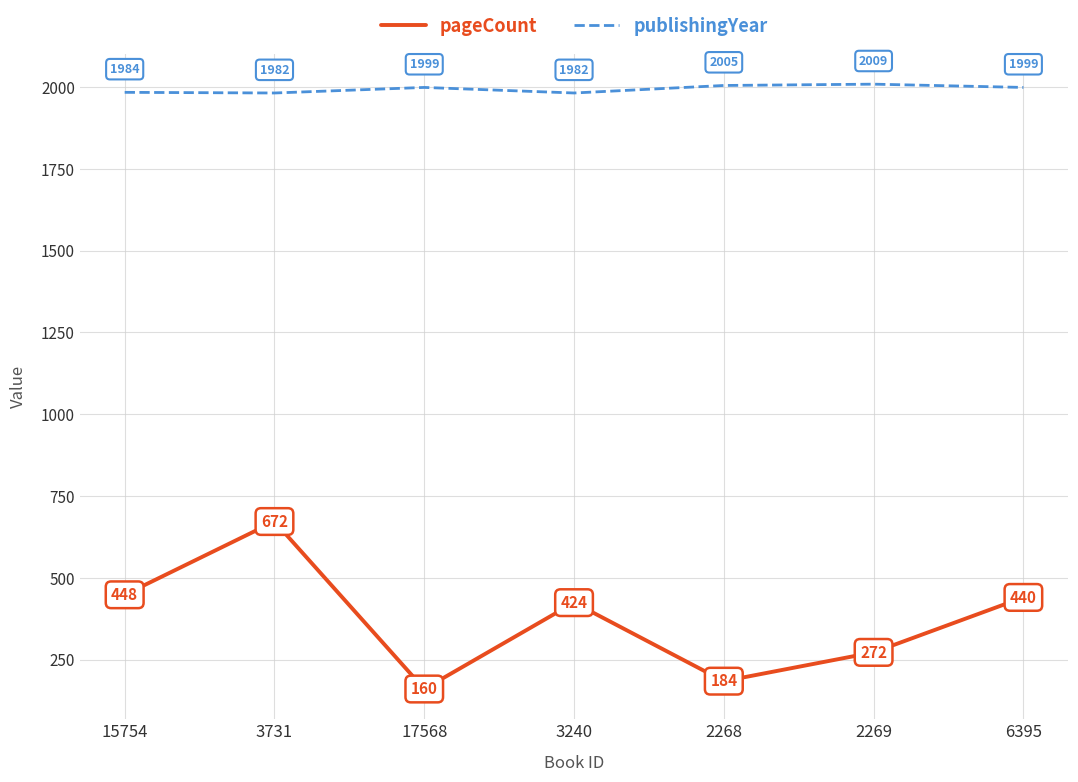

What is the difference between the highest and lowest values at 2268?

1821